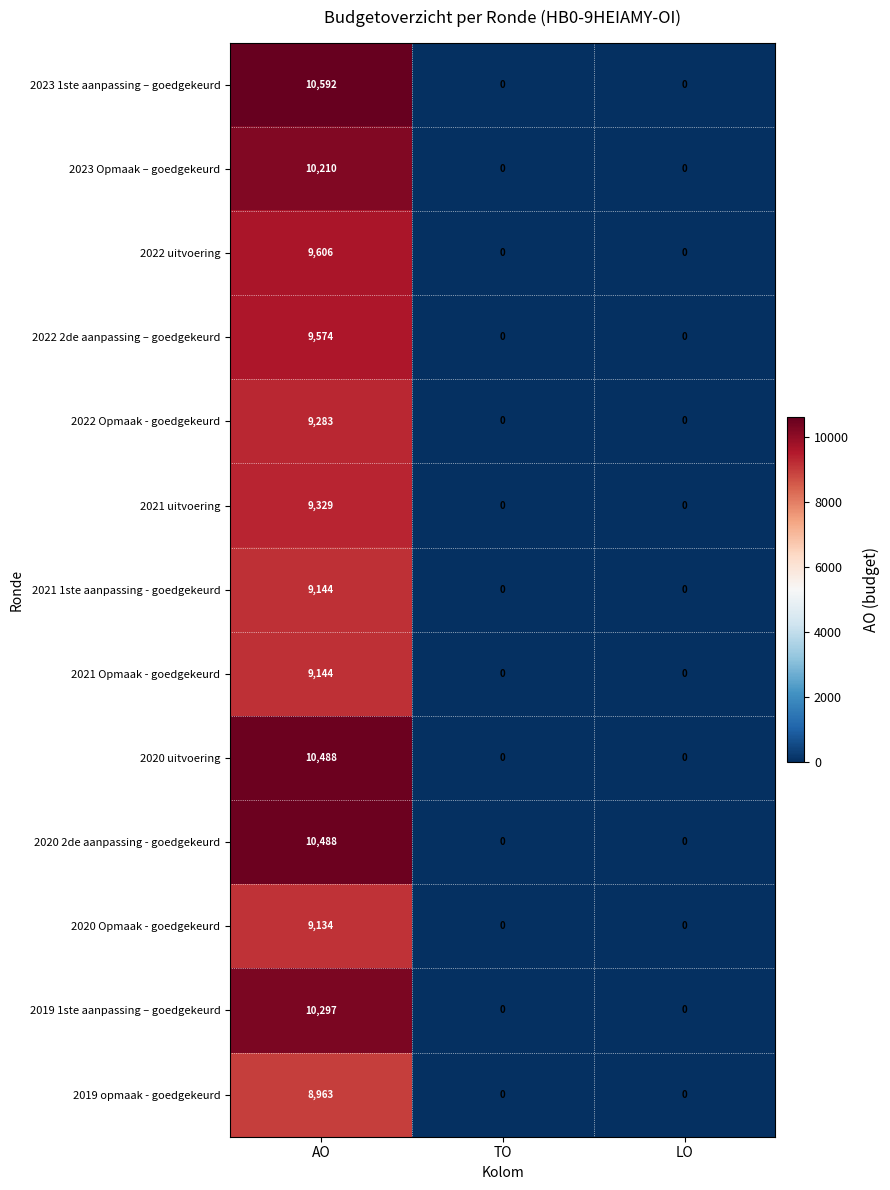

What is the difference between the 2021 1ste aanpassing - goedgekeurd values at AO and TO?

9144